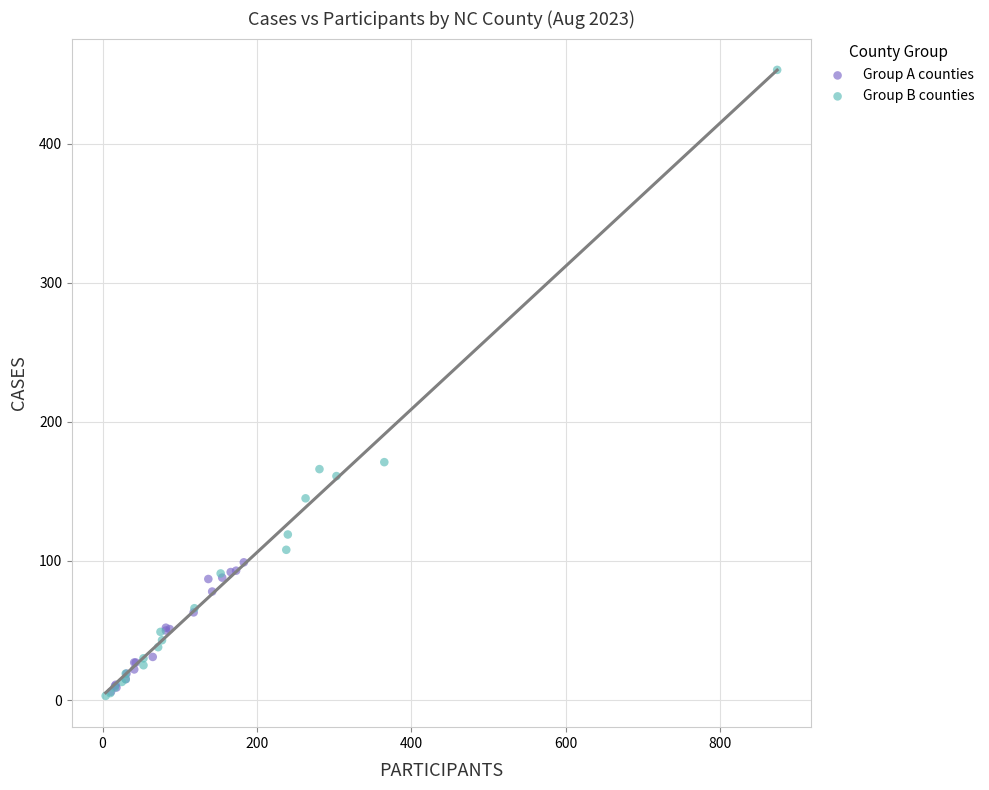

Which series has the largest Y range (max minus min)?

Group B counties